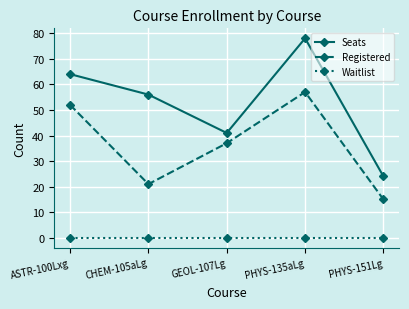

At which label is Registered closest to 36?

GEOL-107Lg